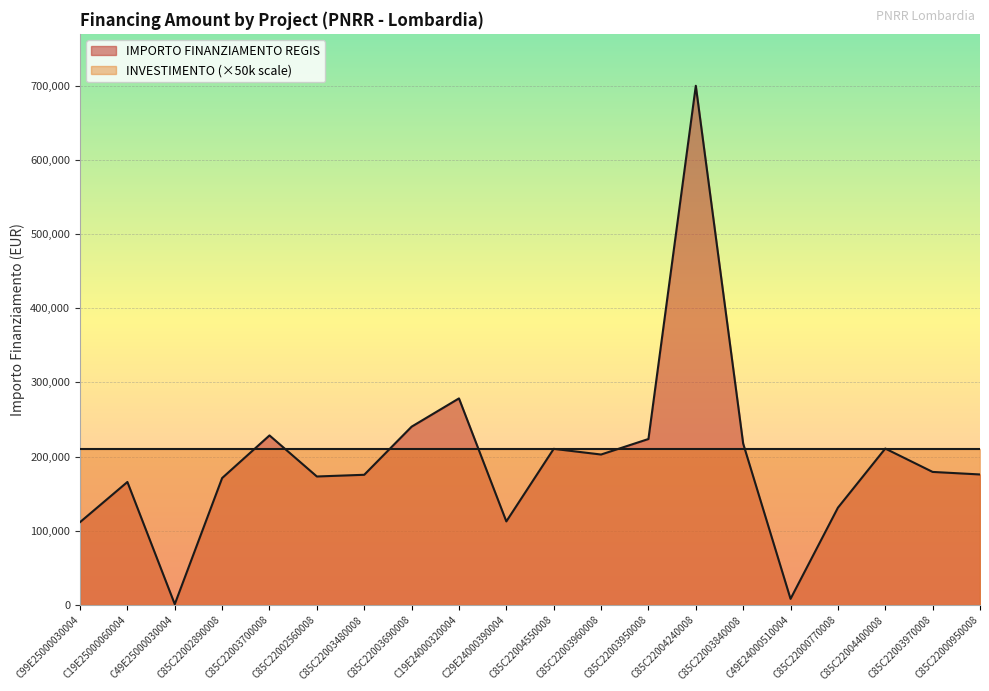

Which label corresponds to the smallest value in the chart?

C49E25000030004